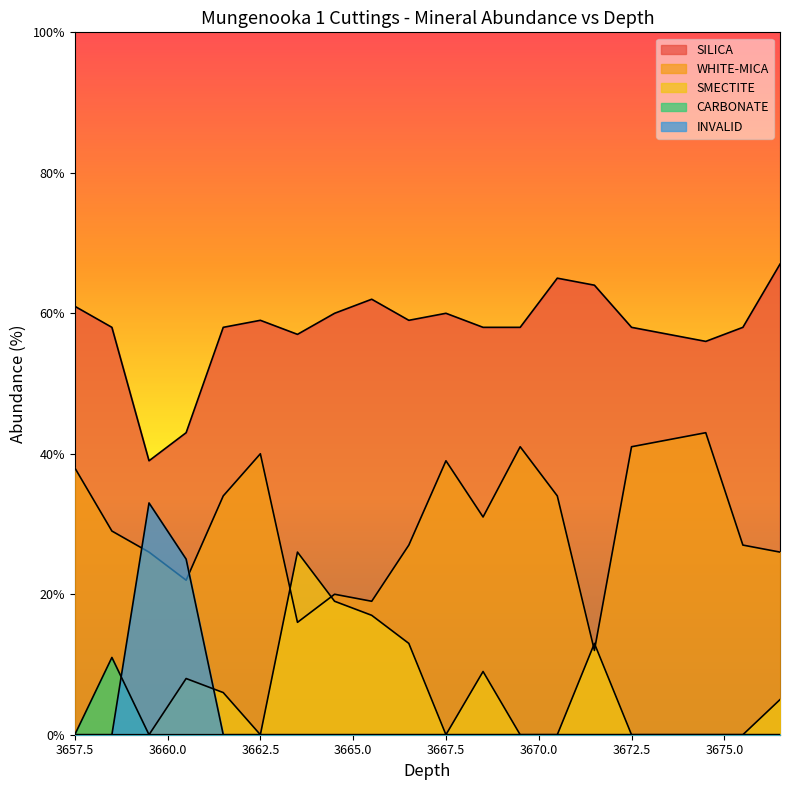

True or false: INVALID and SILICA intersect in this chart.

False